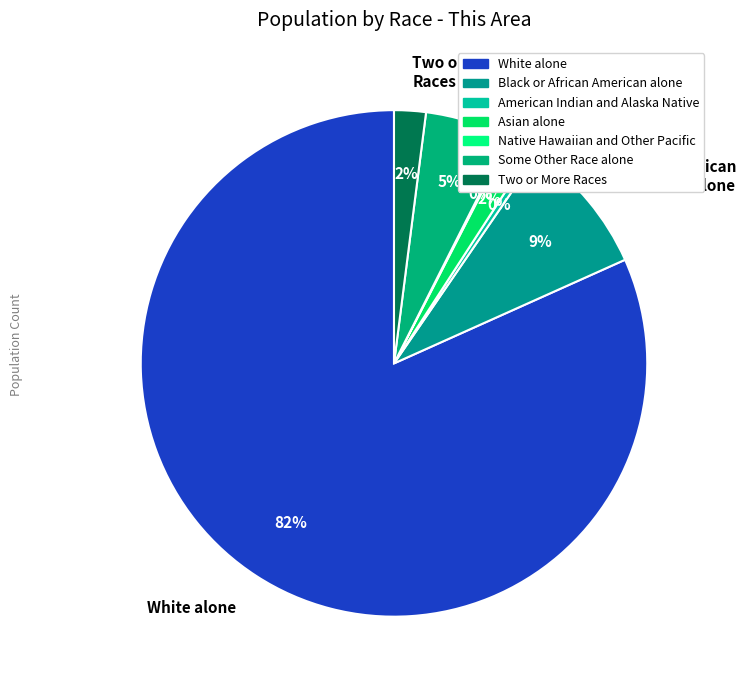

Between American Indian & Alaska Native and Two or More Races, which is larger?

Two or More Races